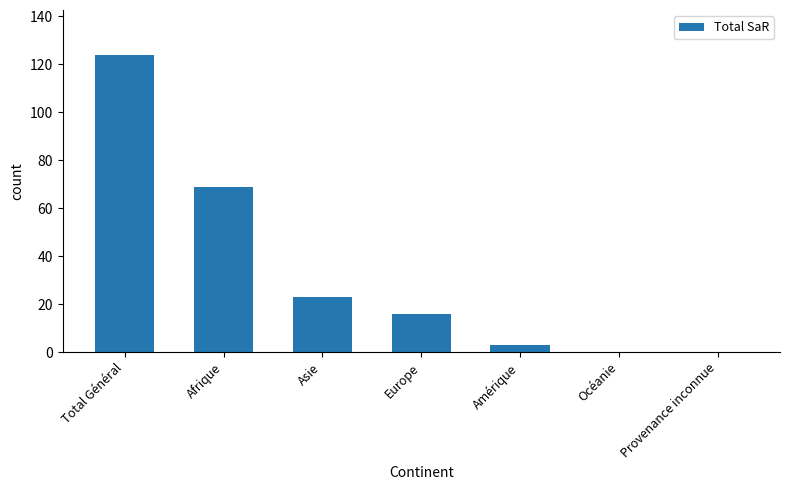

Reading right to left, what are all the values shown in this chart?

Provenance inconnue=0	Océanie=0	Amérique=3	Europe=16	Asie=23	Afrique=69	Total Général=124